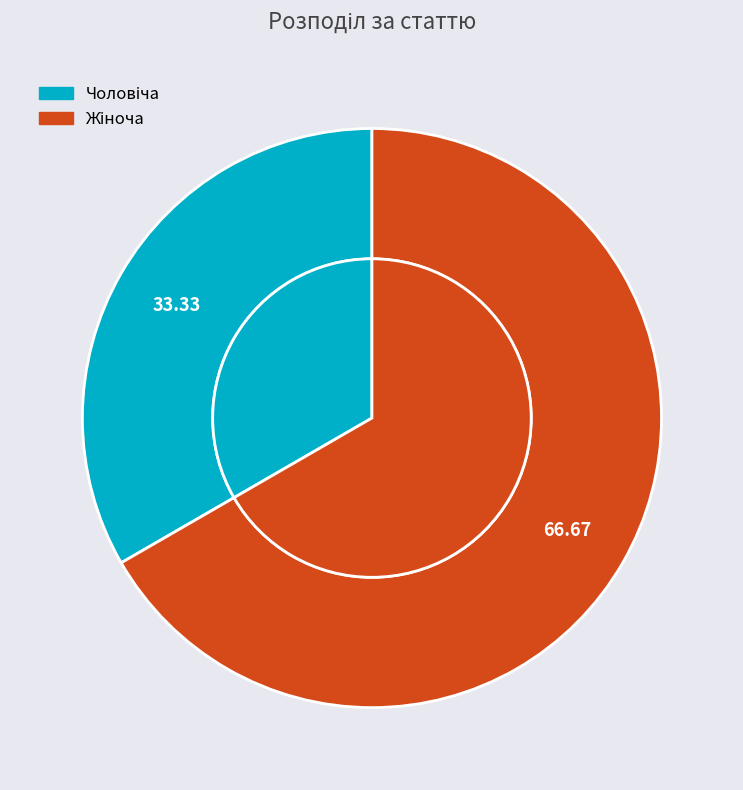

Does any single category account for the majority?

Yes